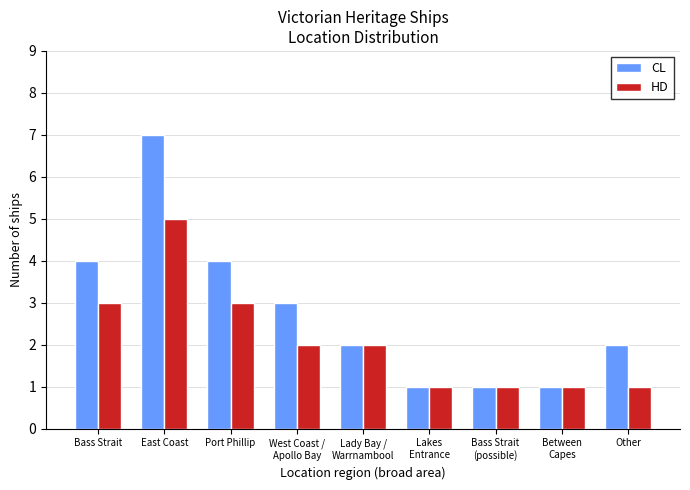

List the series in order of their peak value, highest first.

CL, HD